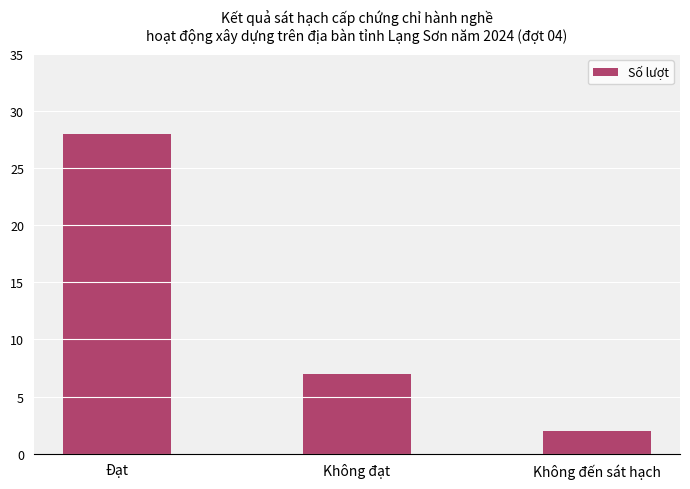

List the labels in order of value, smallest first.

Không đến sát hạch, Không đạt, Đạt